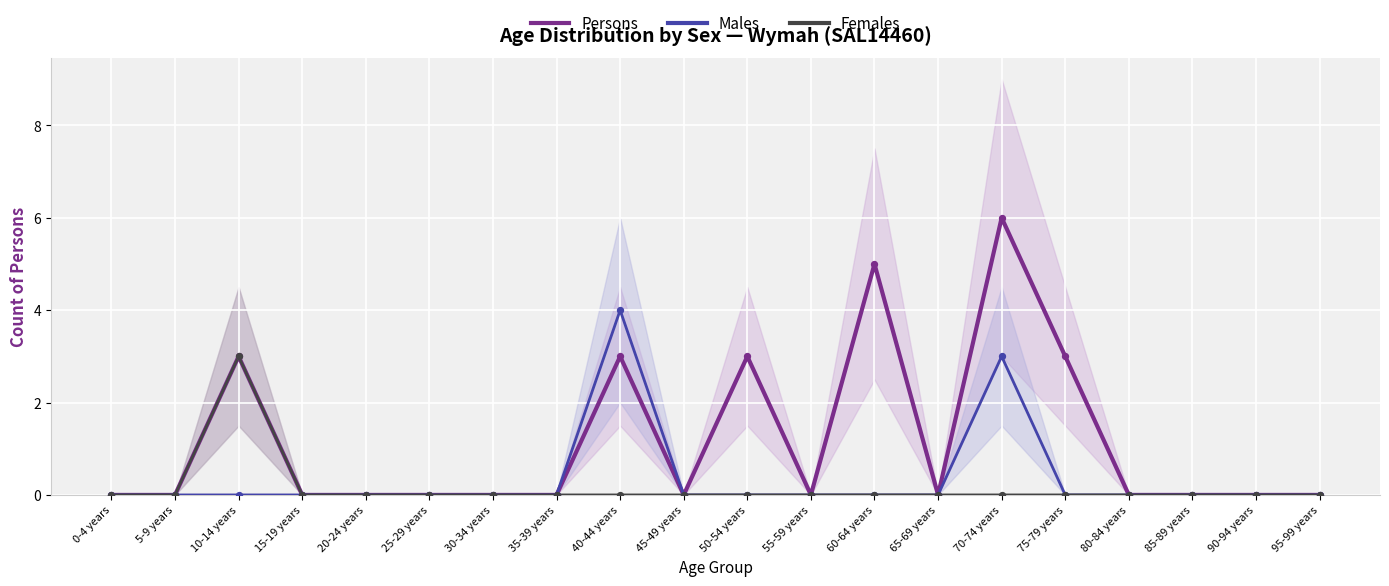

Which series contains the highest Y value?

Persons